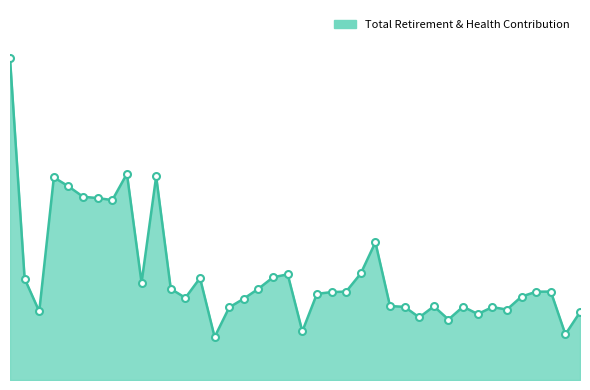

At which label is the value closest to 31411?

6